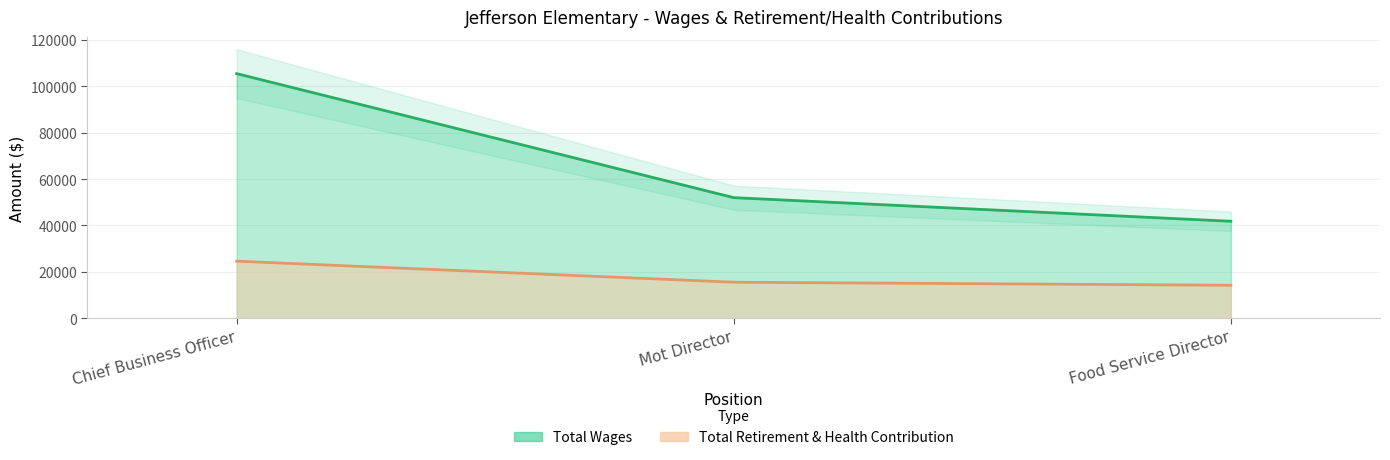

Which series changed the most between Mot Director and Food Service Director?

Total Wages